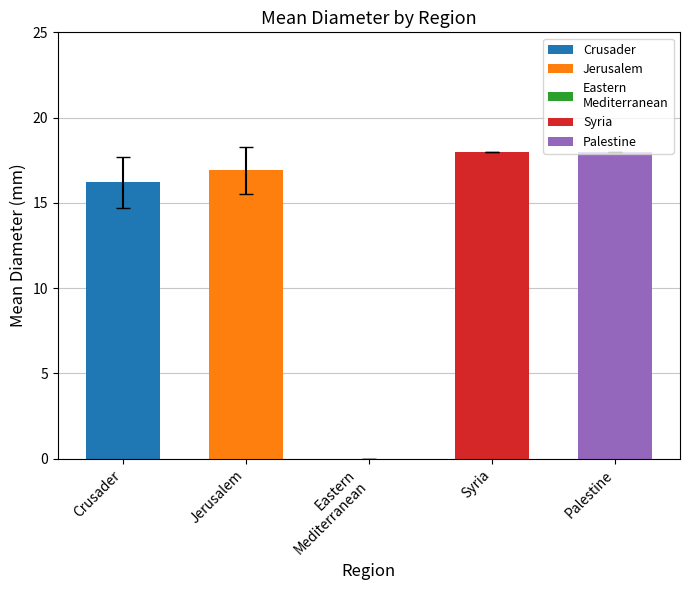

What is the greatest value displayed?

18.0